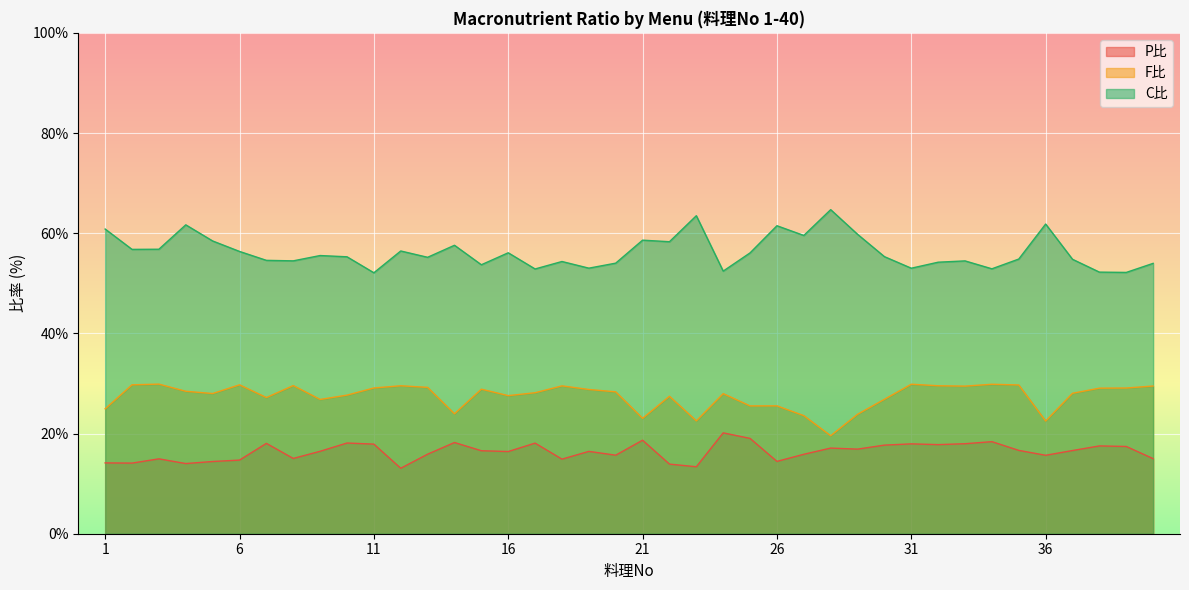

Rank the series by their average value, from lowest to highest.

P比, F比, C比